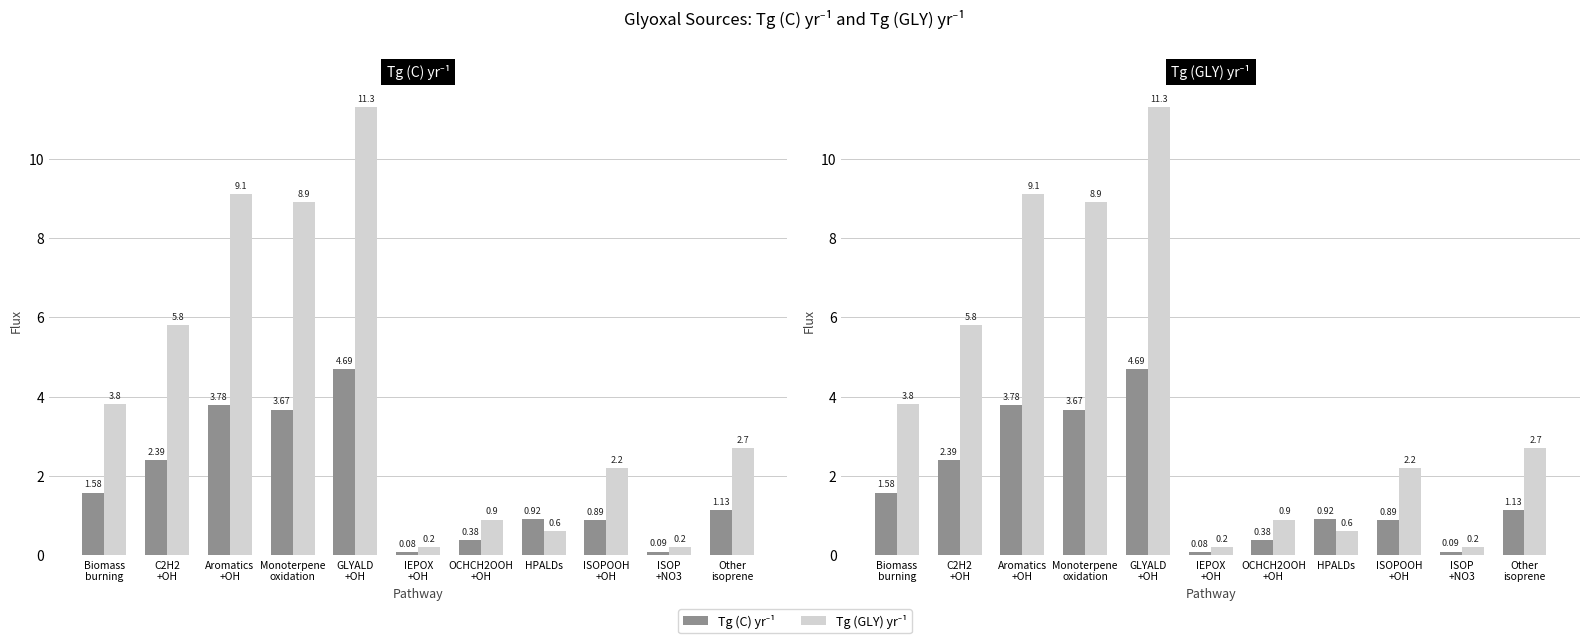

What is the total value across all series at Monoterpene
oxidation?

12.6